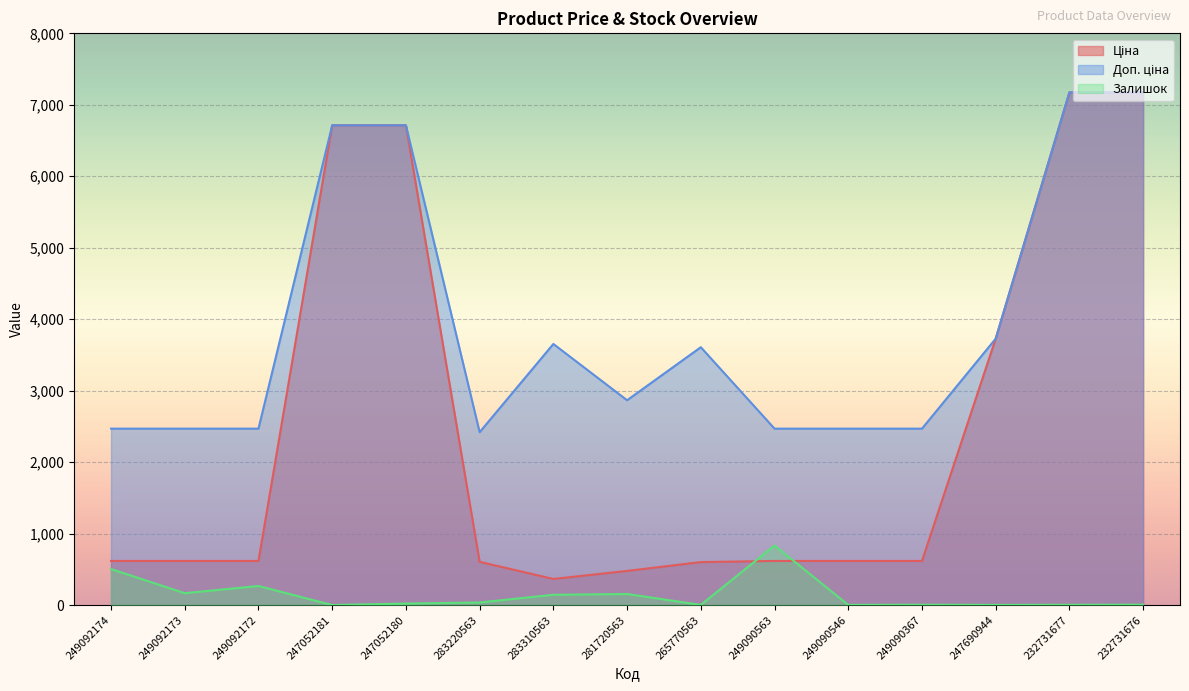

Which category has the lowest value across all series?

247052181